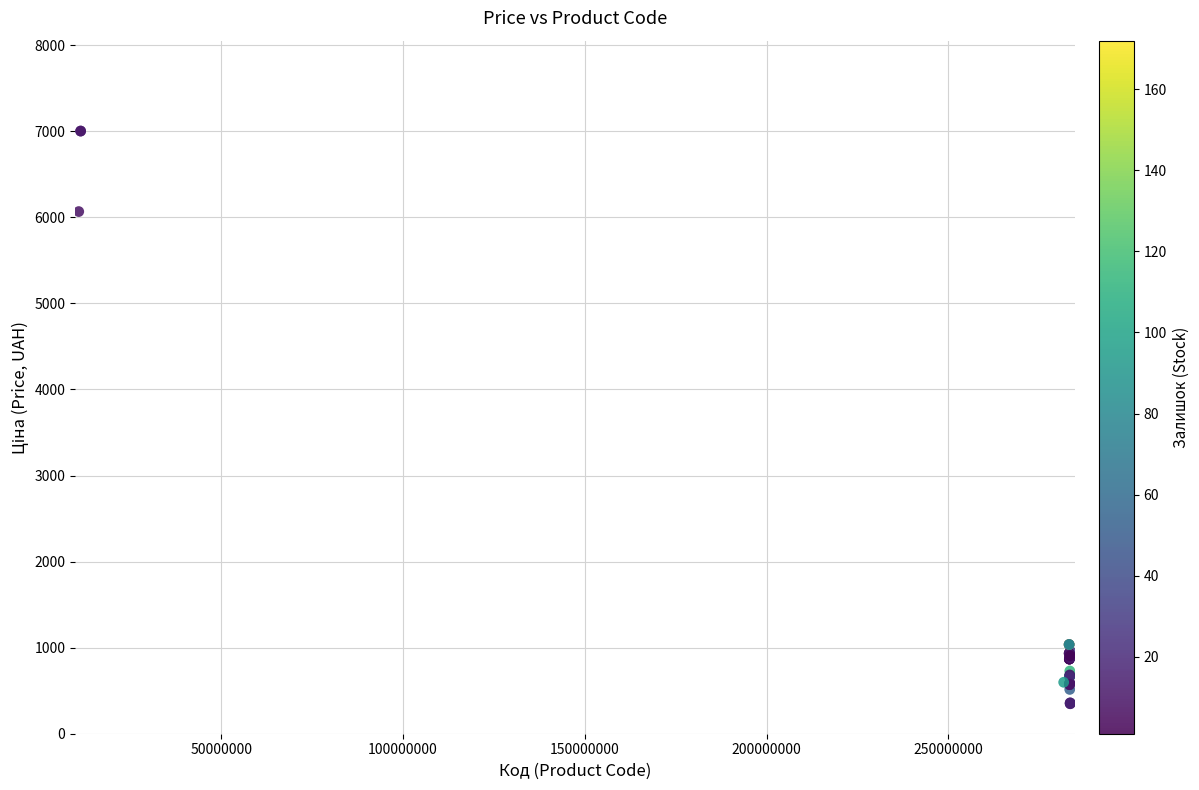

What Y value in the scatter plot is closest to 3675?

6067.2